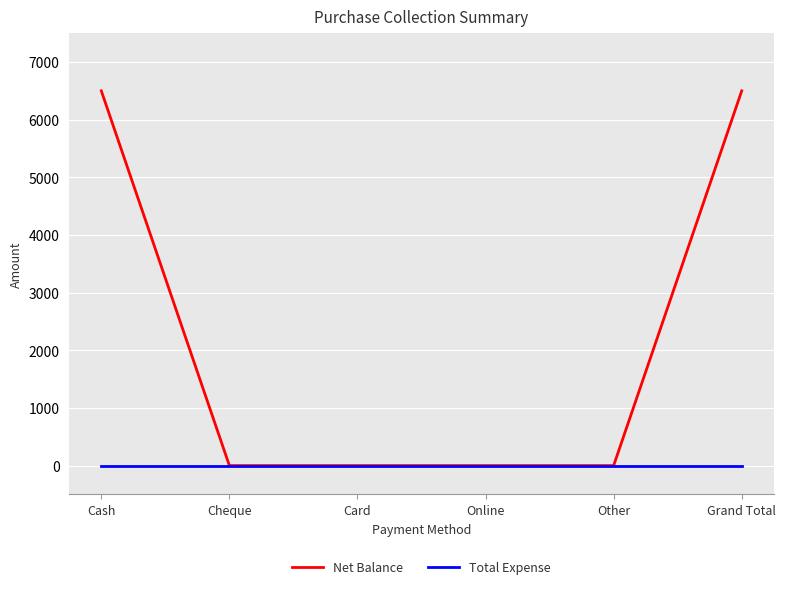

What is the greatest value displayed?

6500